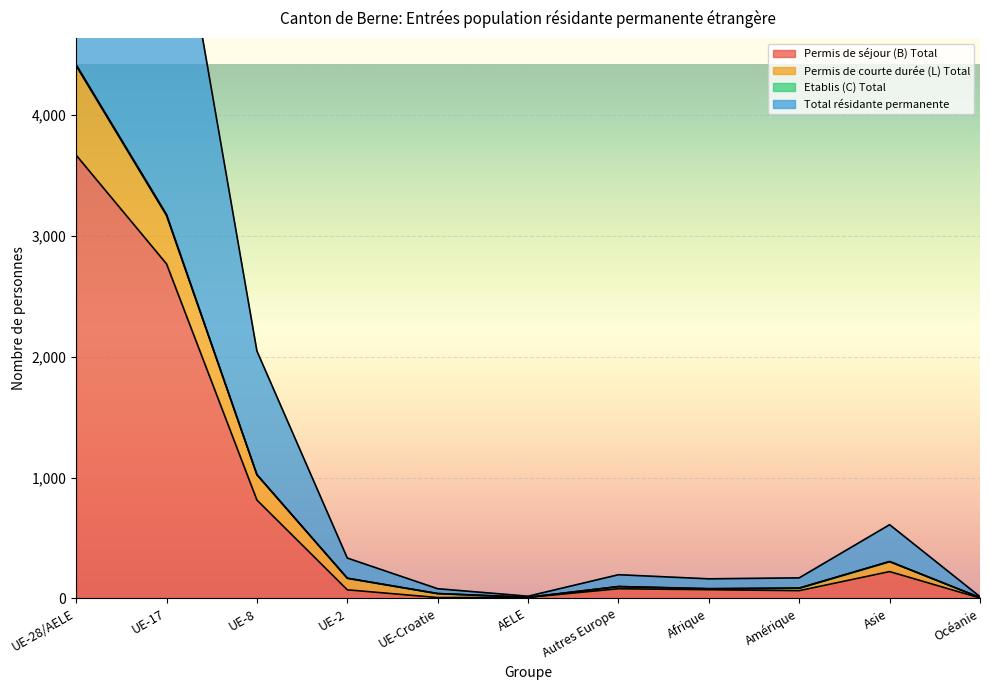

At which label does Permis de courte durée (L) Total first exceed 98?

UE-28/AELE